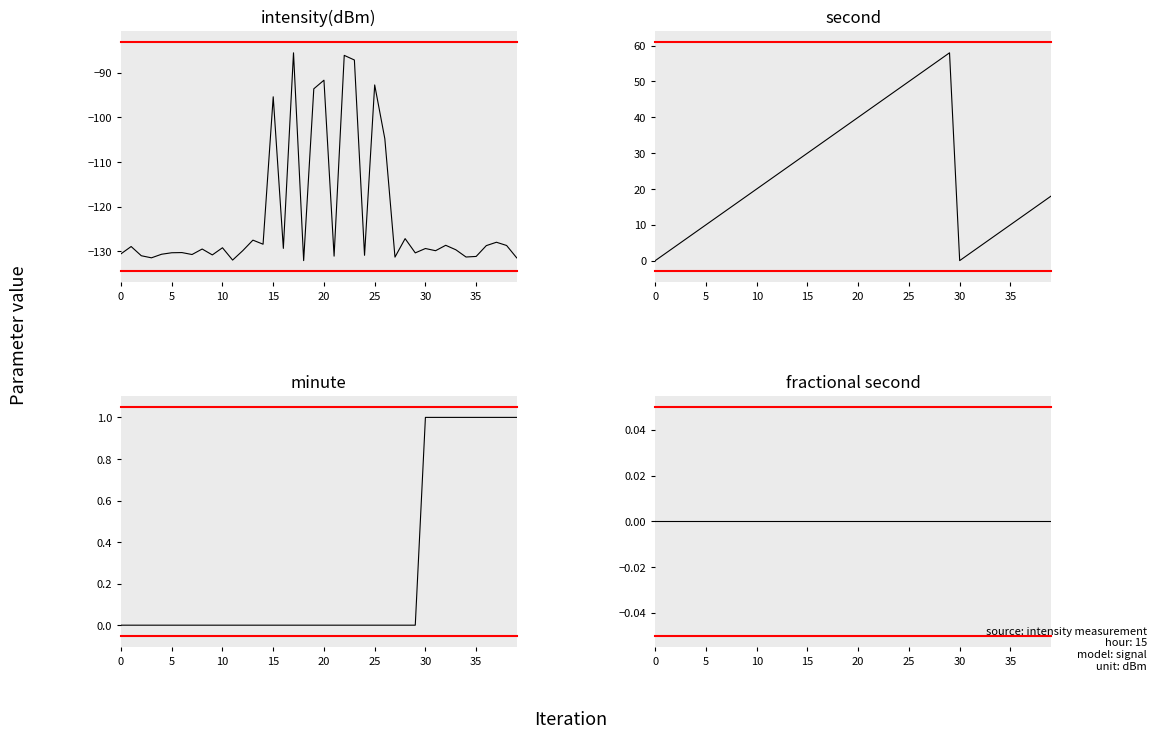

How many categories are shown in the chart?

40